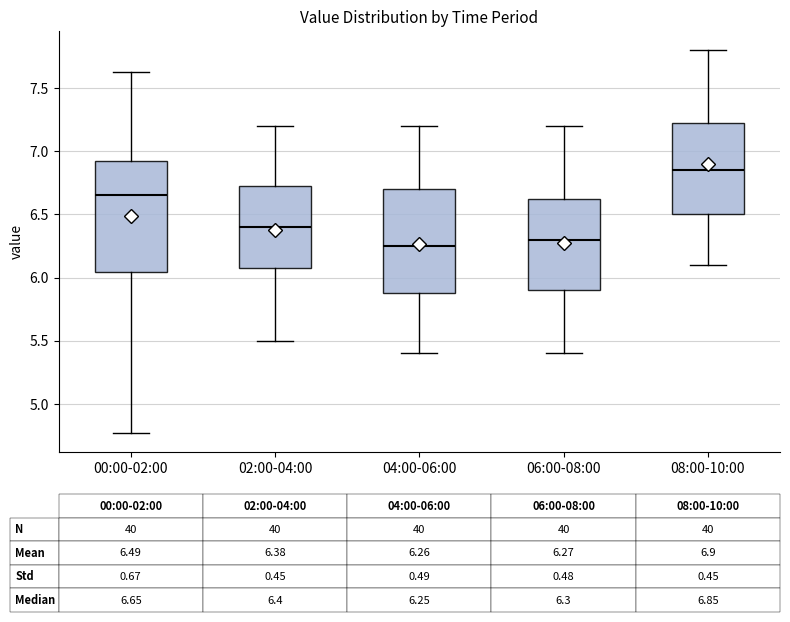

Which box is the tallest, from its lower edge to its upper edge?

00:00-02:00